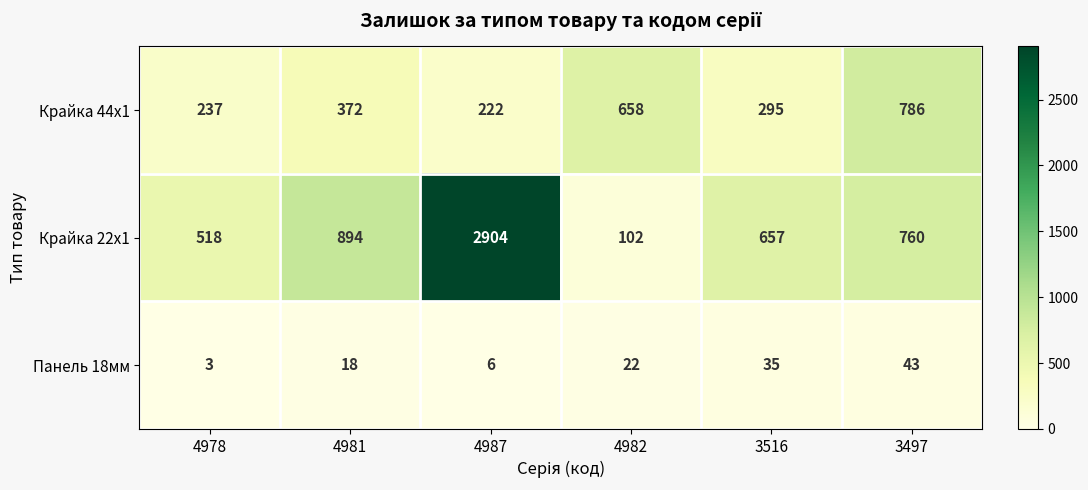

What is the total value across all series at 4987?

3132